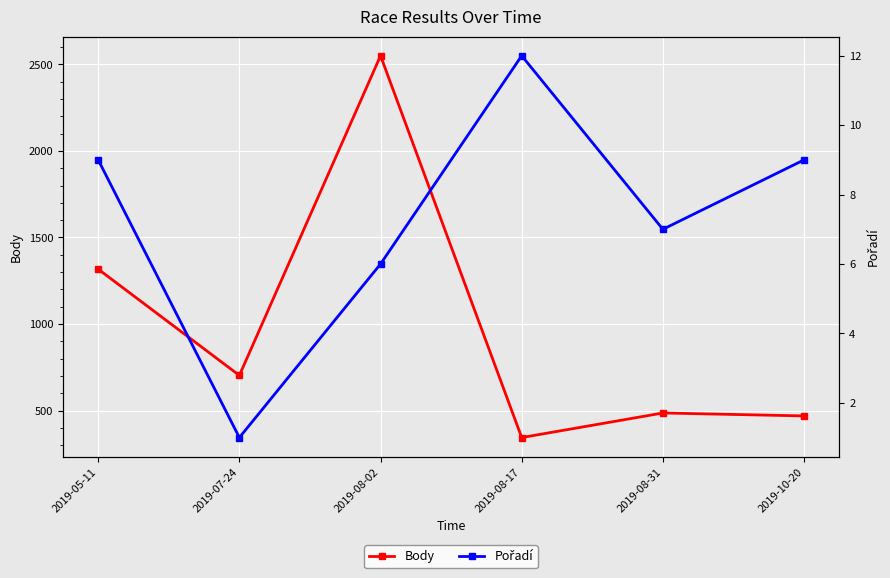

What are all the series names shown in the legend?

Body, Pořadí